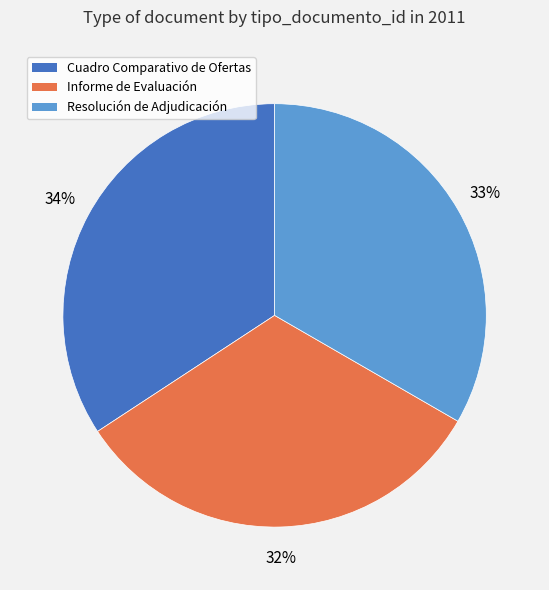

What is the ratio of the value at Resolución de Adjudicación to the value at Informe de Evaluación?

1.0